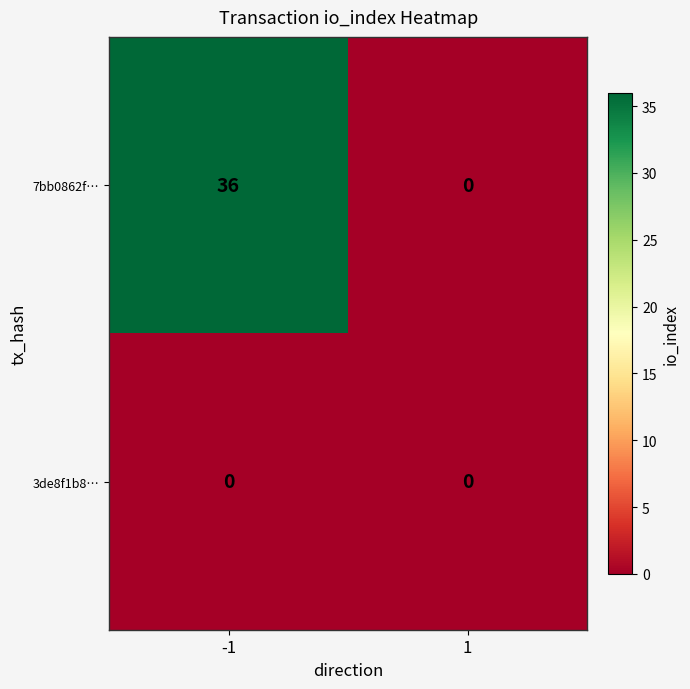

List the series in order of their peak value, highest first.

7bb0862f…, 3de8f1b8…